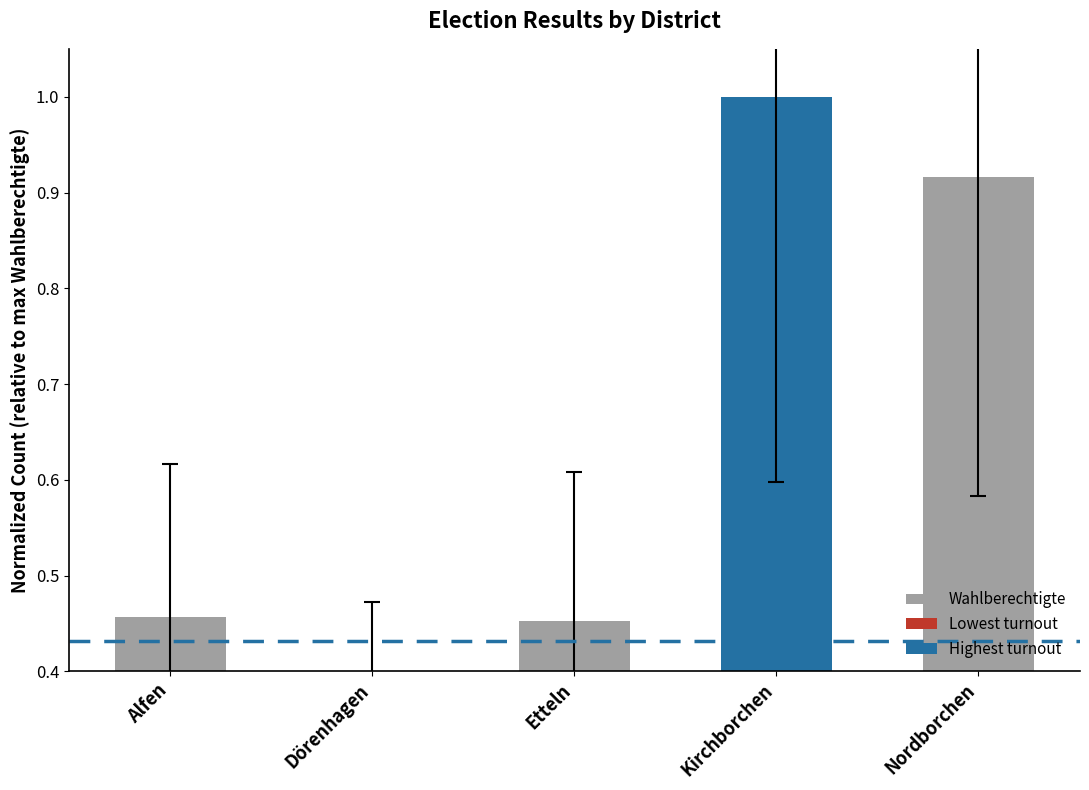

Are the bars grouped side by side (vs. stacked)?

No